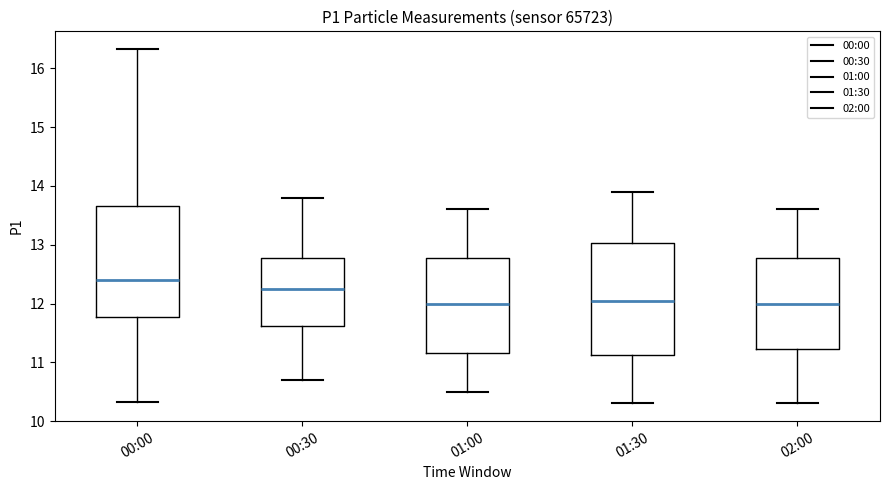

Reading left to right, read every box against the y-axis: the position of its median line, the range the box covers, and the ends of its whiskers. The values are not printed on the chart, so give them approximately, as read against the axis.

00:00: median 12.4, box 11.8 to 13.7, whiskers 10.3 to 16.3
00:30: median 12.3, box 11.6 to 12.8, whiskers 10.7 to 13.8
01:00: median 12.0, box 11.2 to 12.8, whiskers 10.5 to 13.6
01:30: median 12.1, box 11.1 to 13.0, whiskers 10.3 to 13.9
02:00: median 12.0, box 11.2 to 12.8, whiskers 10.3 to 13.6